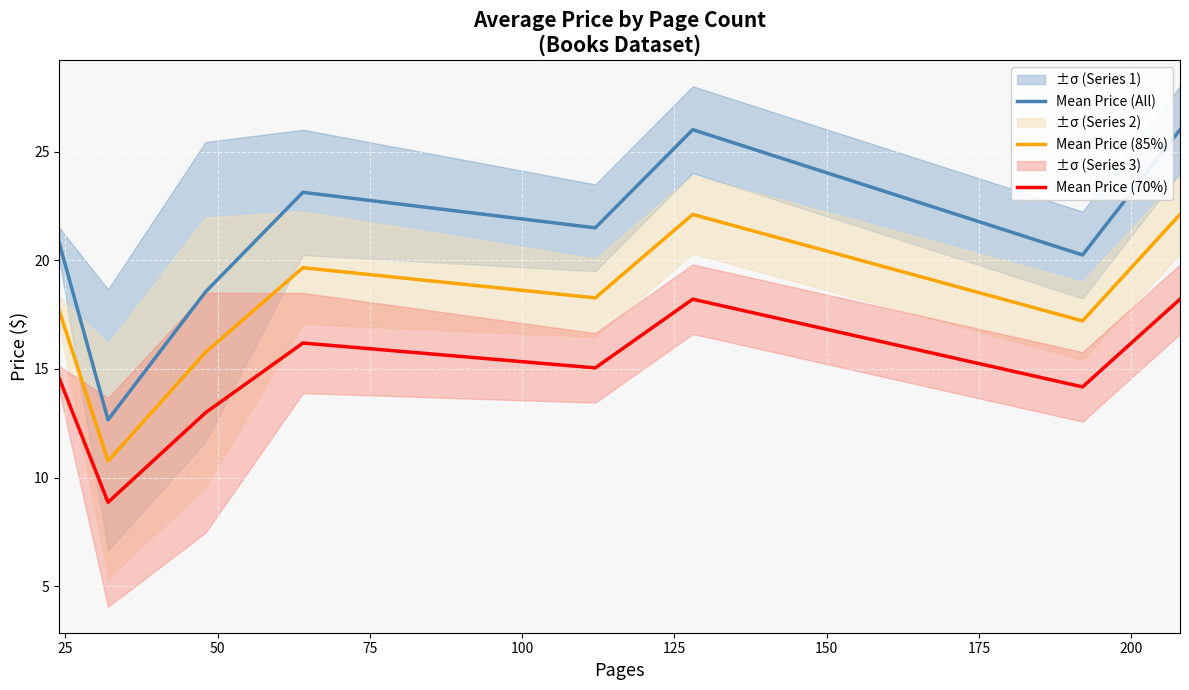

True or false: Mean Price (70%) and Mean Price (85%) cross at least once.

False